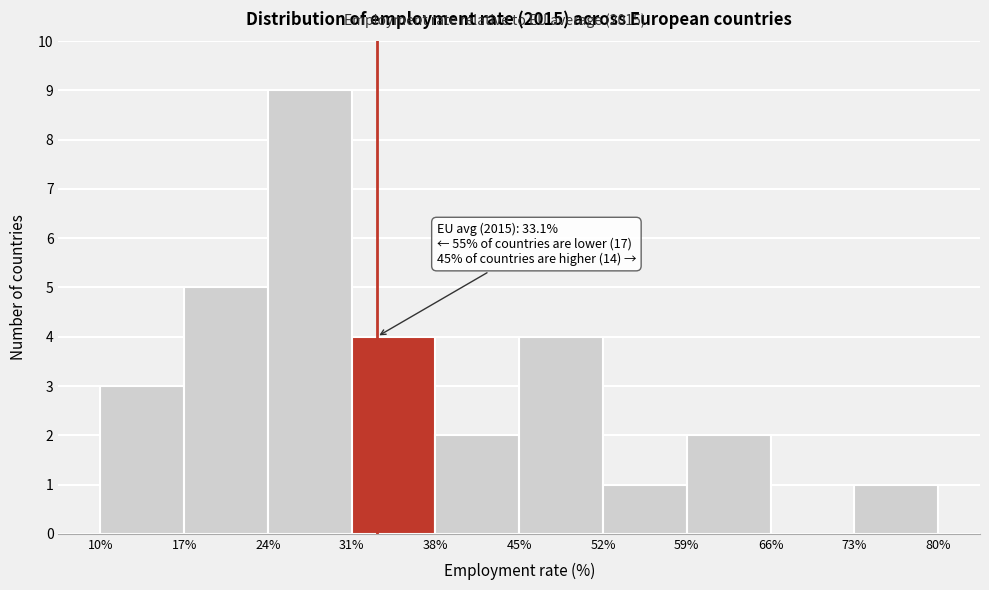

Over which range of the x-axis is the bar tallest?

24% to 31%